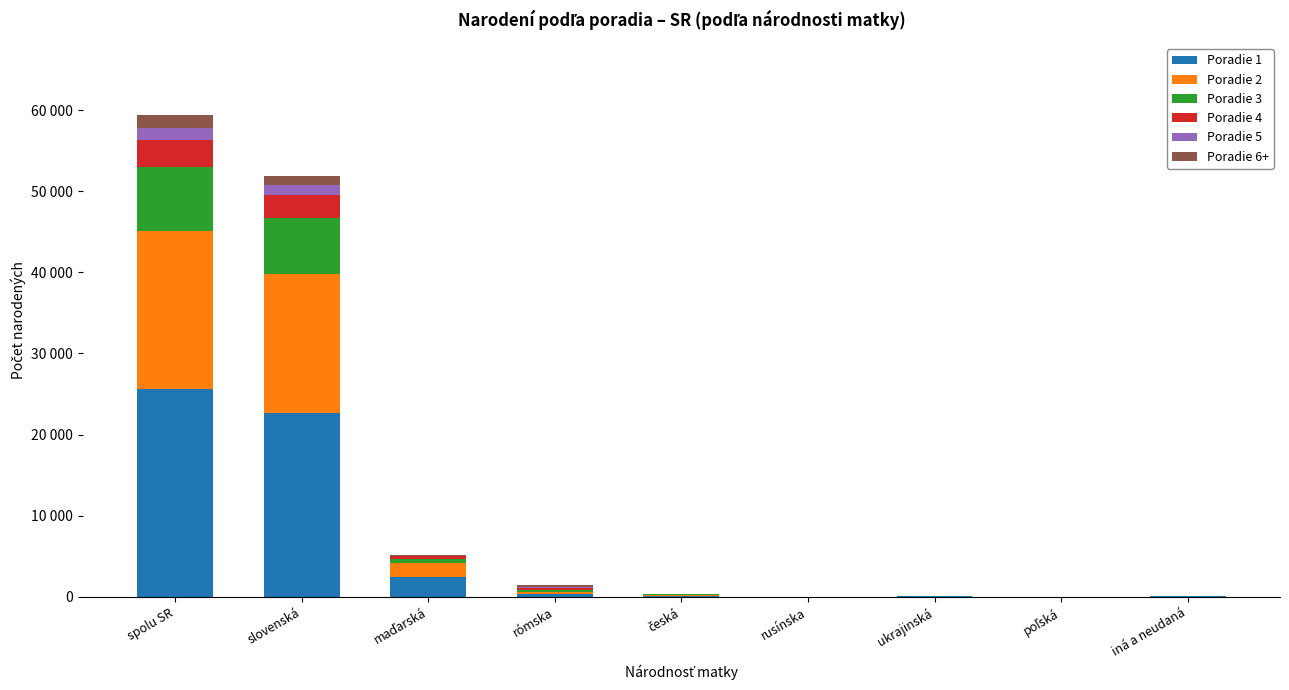

Are the bars horizontal?

No